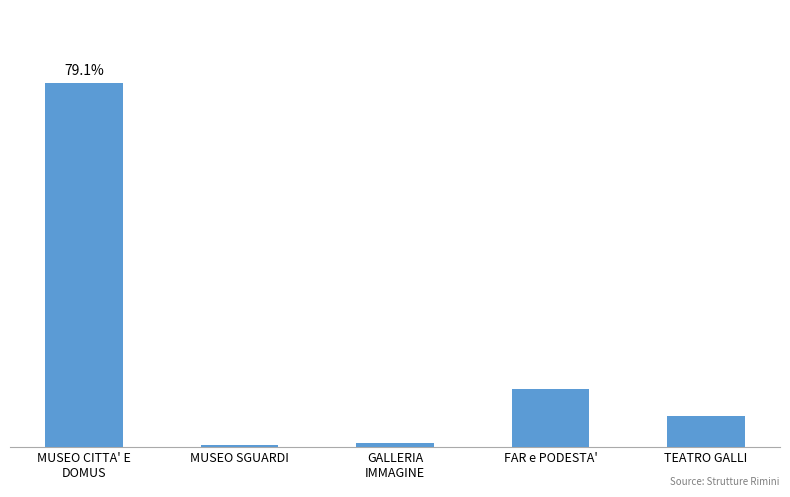

Approximately how many times larger is the value at TEATRO GALLI compared to GALLERIA
IMMAGINE?

8.3